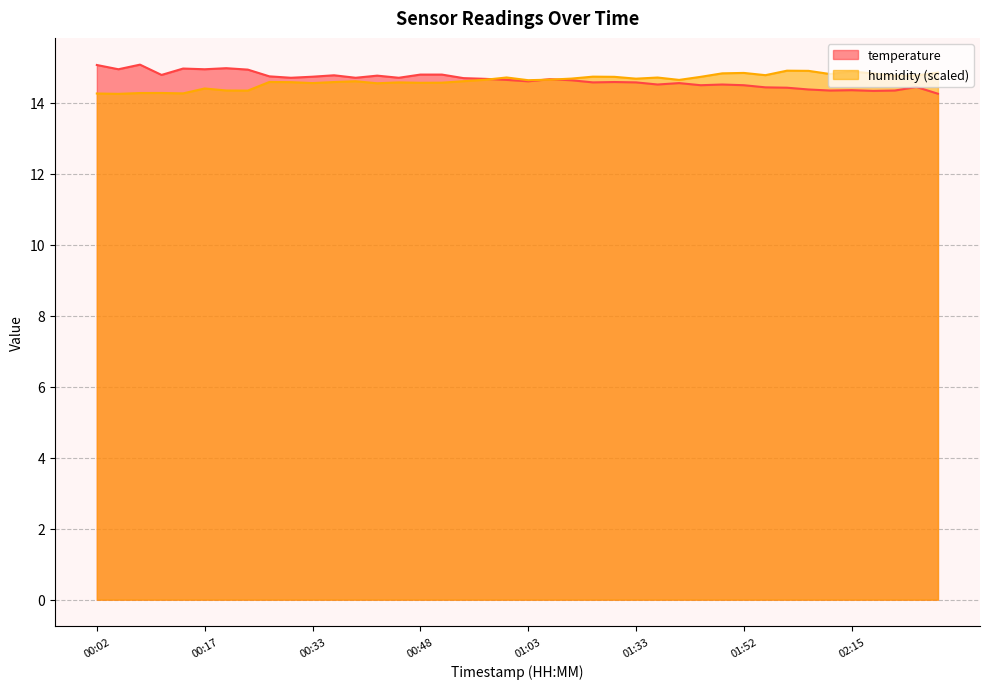

True or false: humidity has a value of 19.7 at 00:17.

False